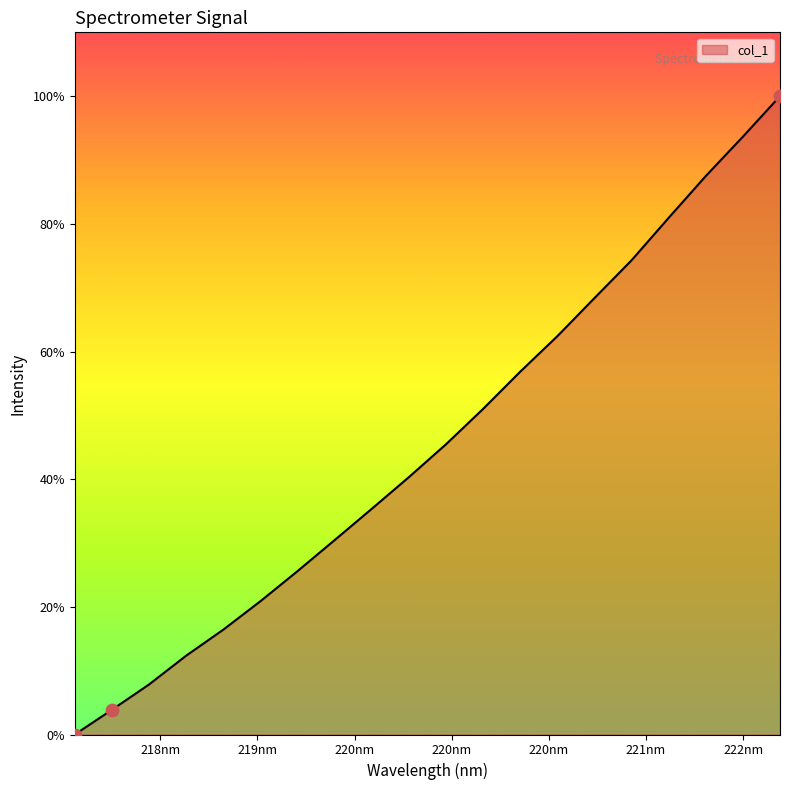

What is the greatest value displayed?

100.0